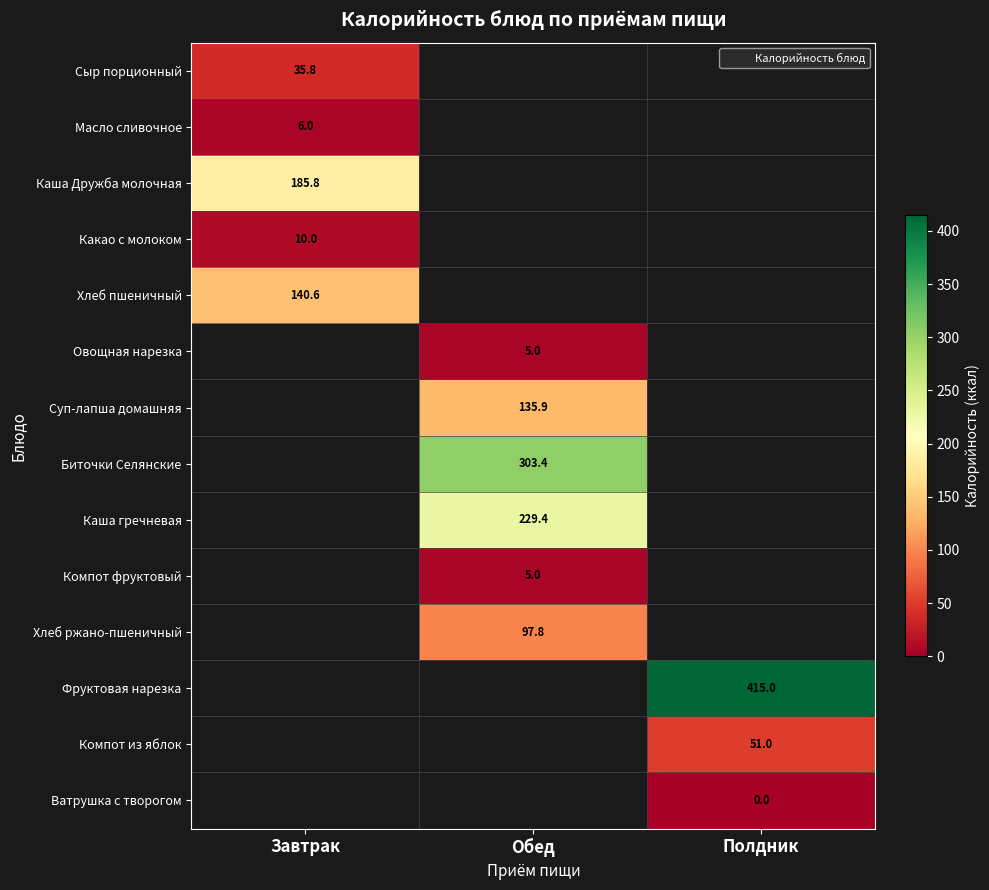

How many series are shown in this chart?

14